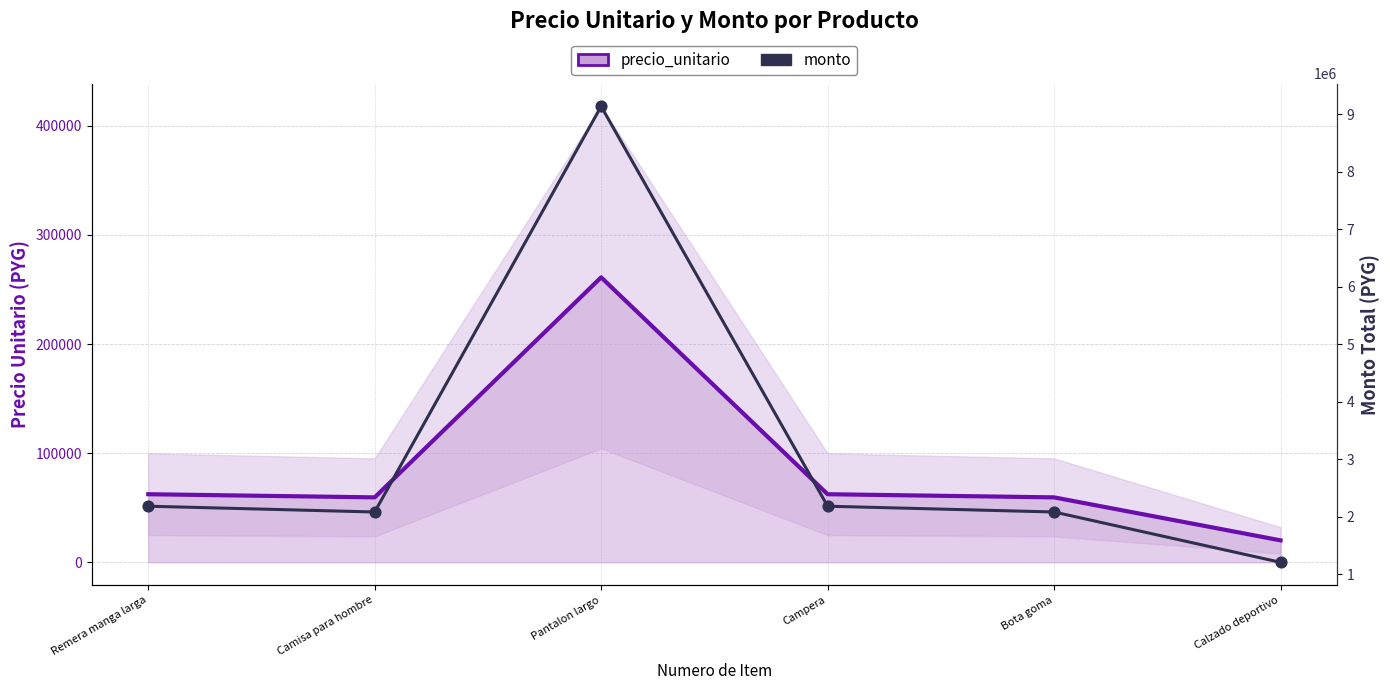

Which series contains the highest Y value?

monto